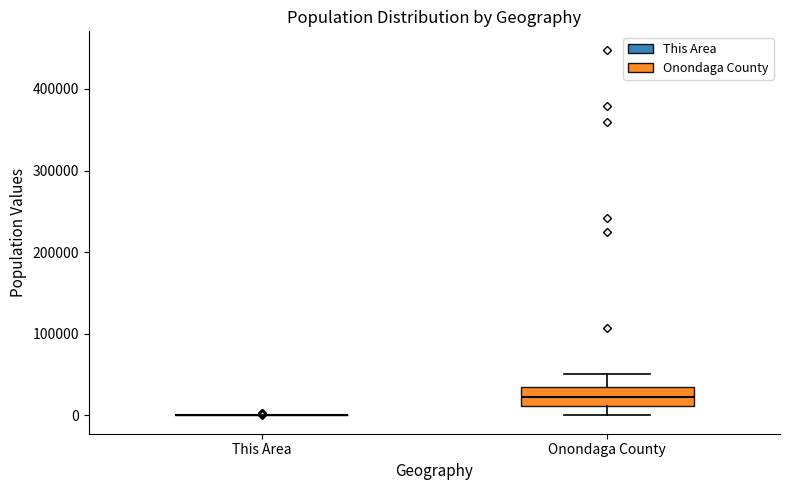

Where does the lower whisker of the box for Onondaga County end on the y-axis? The values are not printed on the chart, so give them approximately, as read against the axis.

0